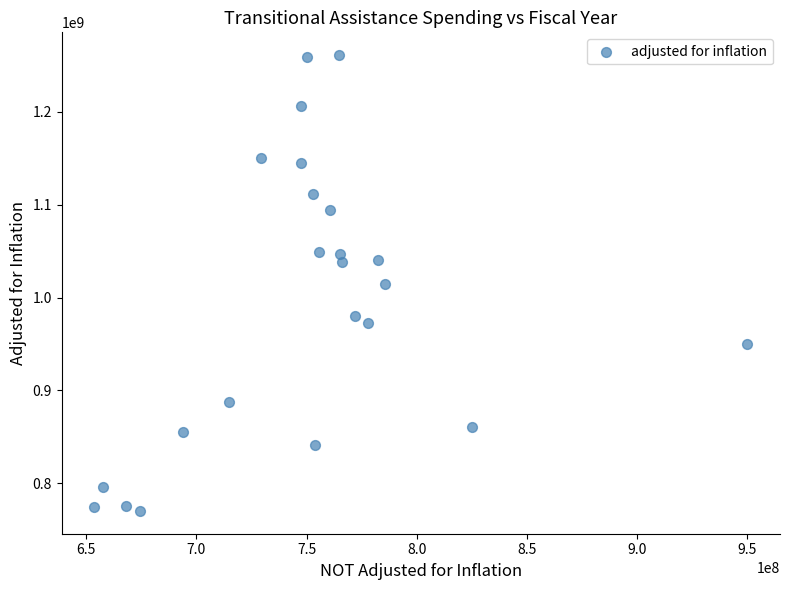

What is the range of Y values (max minus min)?

491247441